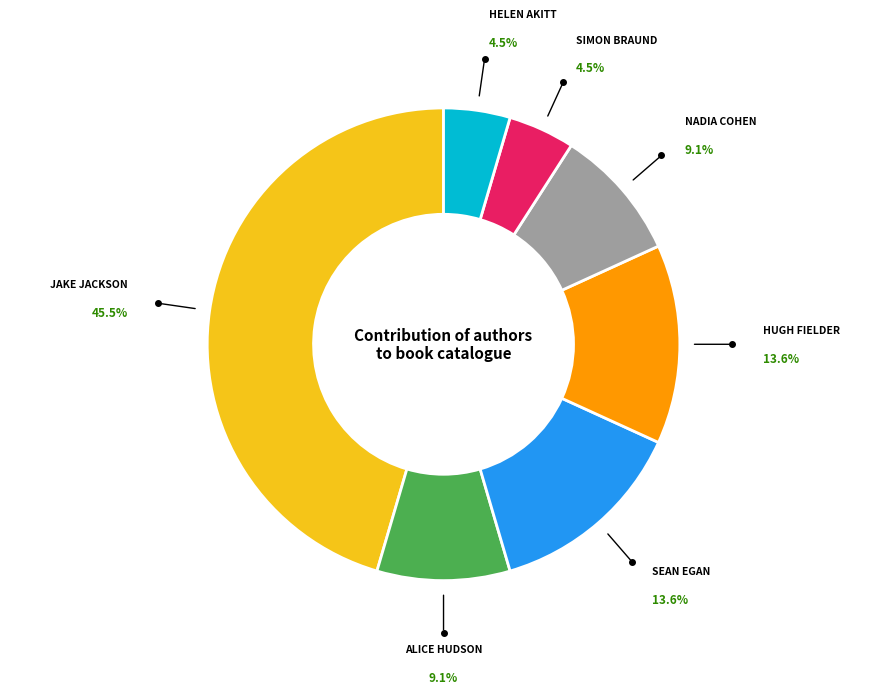

Does any single category account for the majority?

No